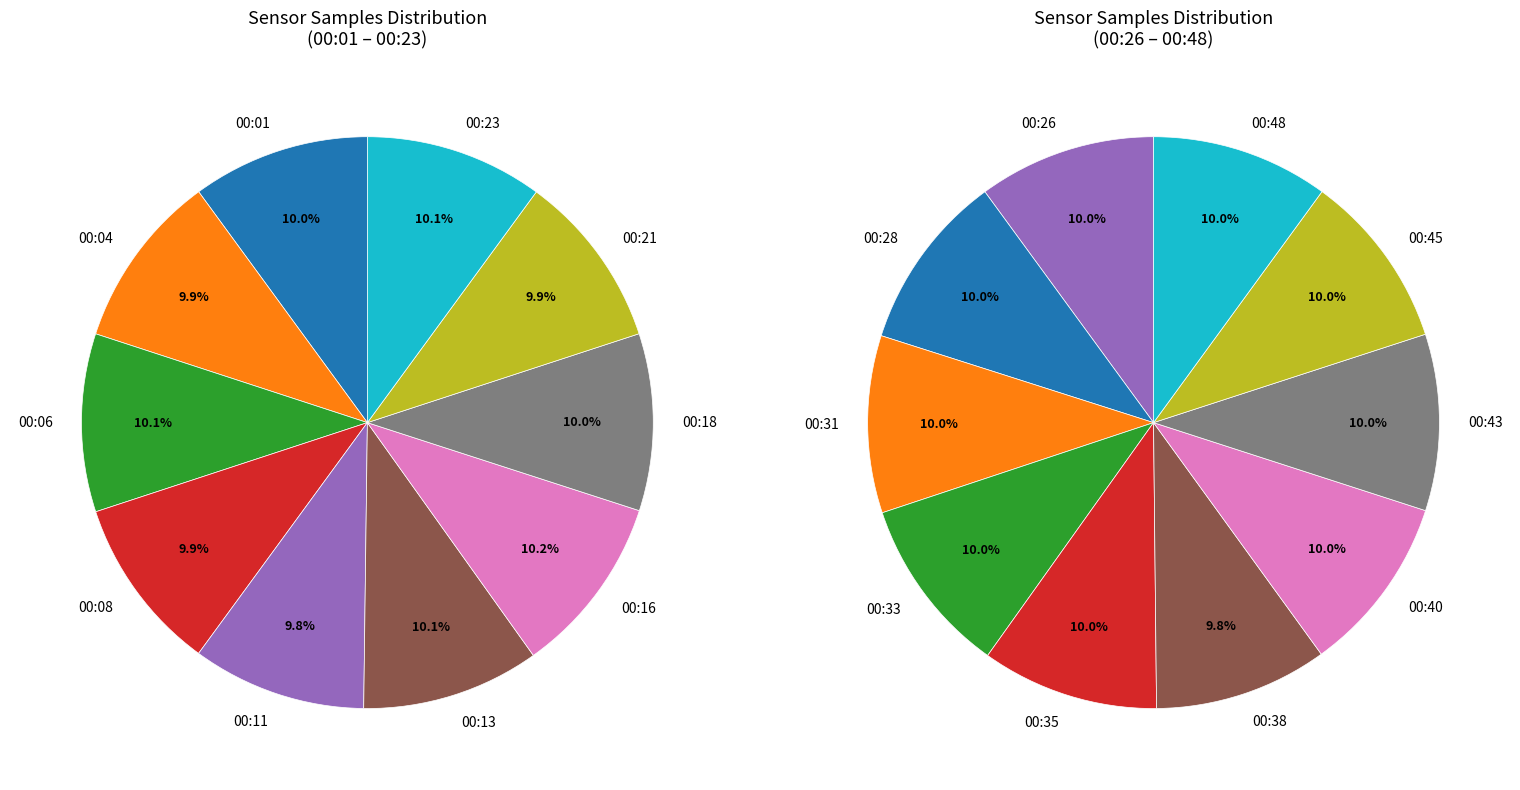

What is the largest slice in the pie chart?

00:16